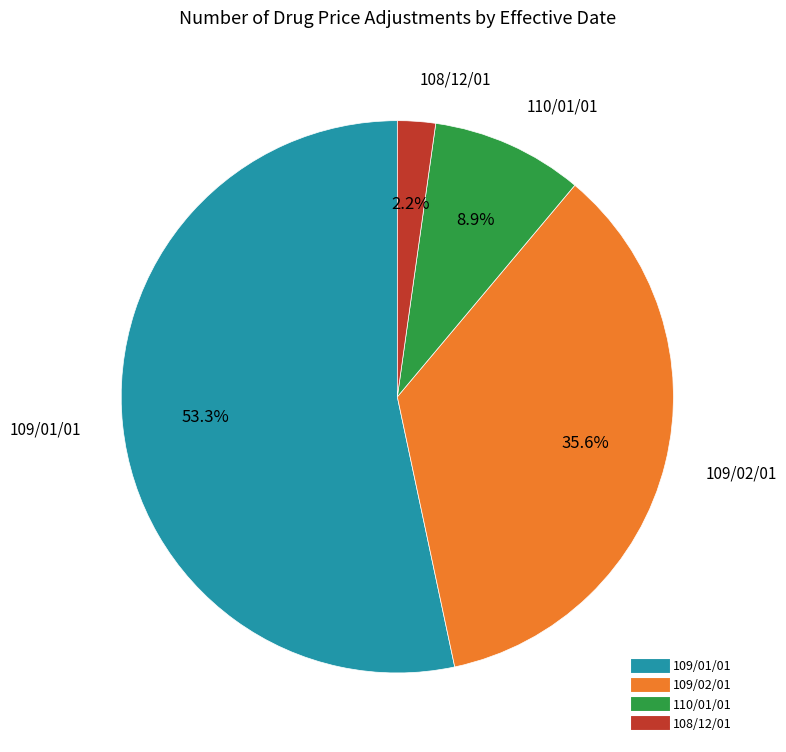

To the nearest percent, what is the average slice percentage?

25%